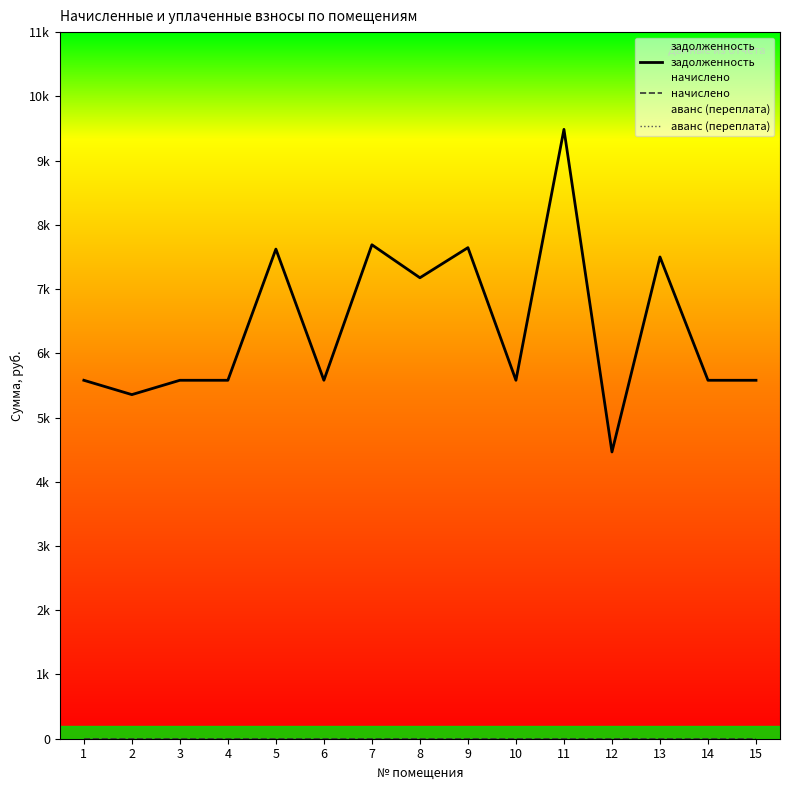

How many data points does each series have?

15